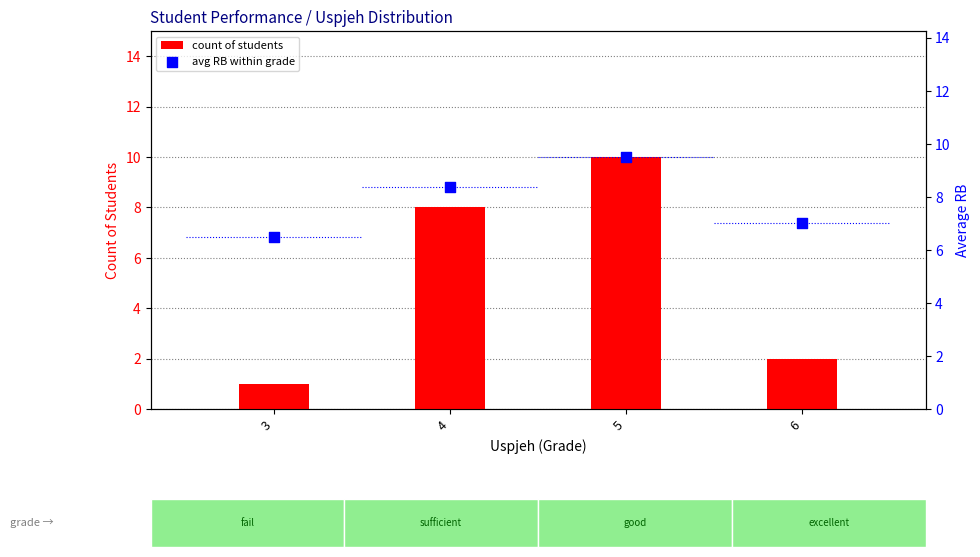

At which category is the sum across all series the highest?

5